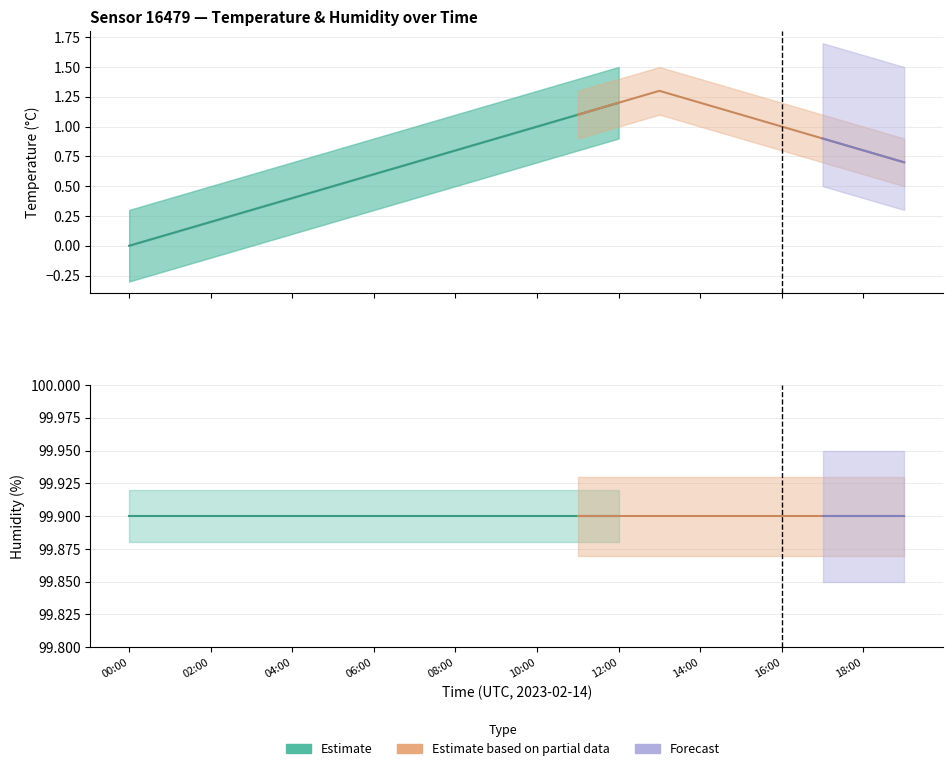

Which series has the largest total across all categories?

humidity